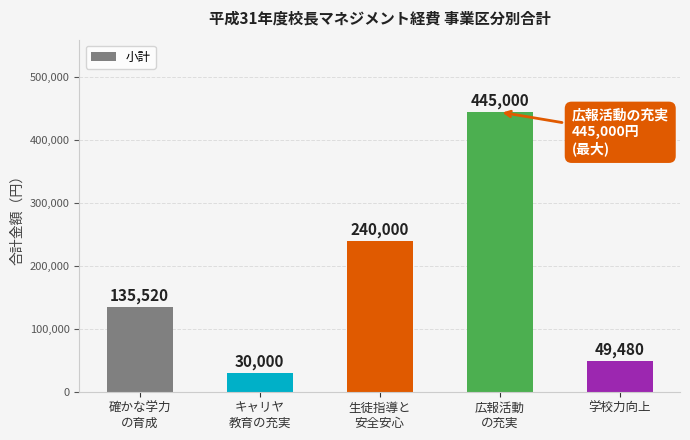

Is it true that the value at 確かな学力
の育成 is 135520?

True